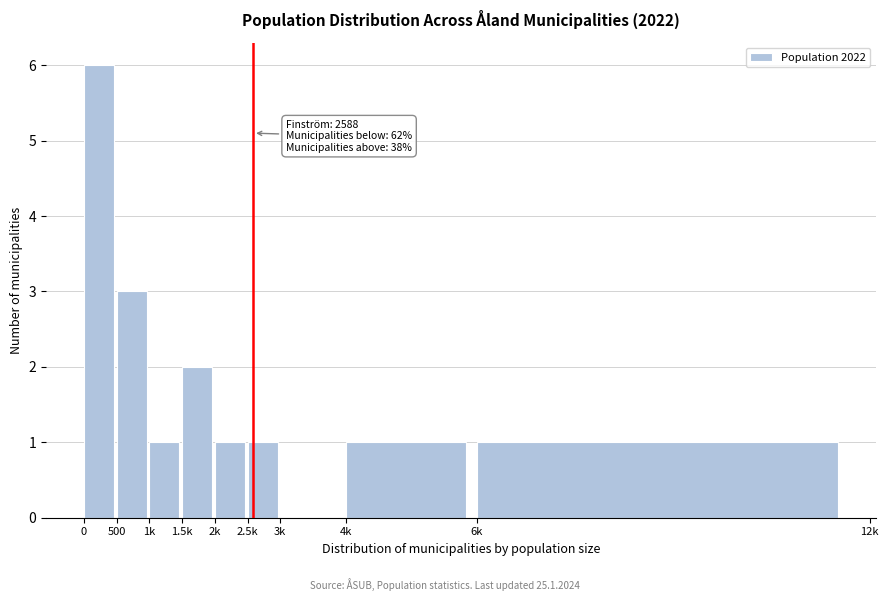

The chart shows a value of 0 at 4k. True or false?

False